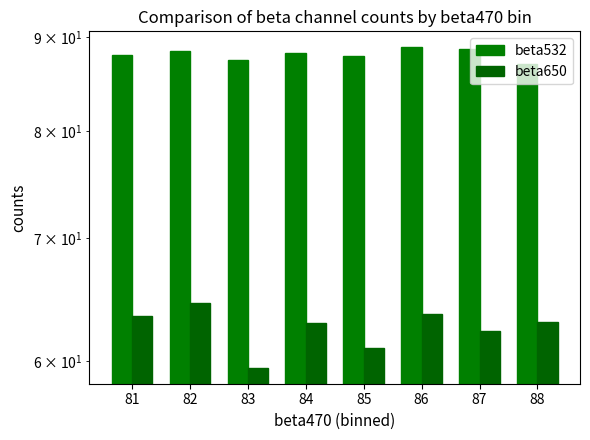

How many data points does each series have?

8